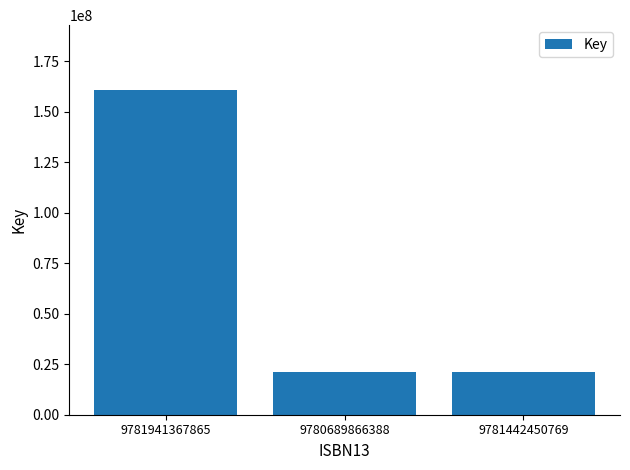

Between 9781941367865 and 9781442450769, which is larger?

9781941367865